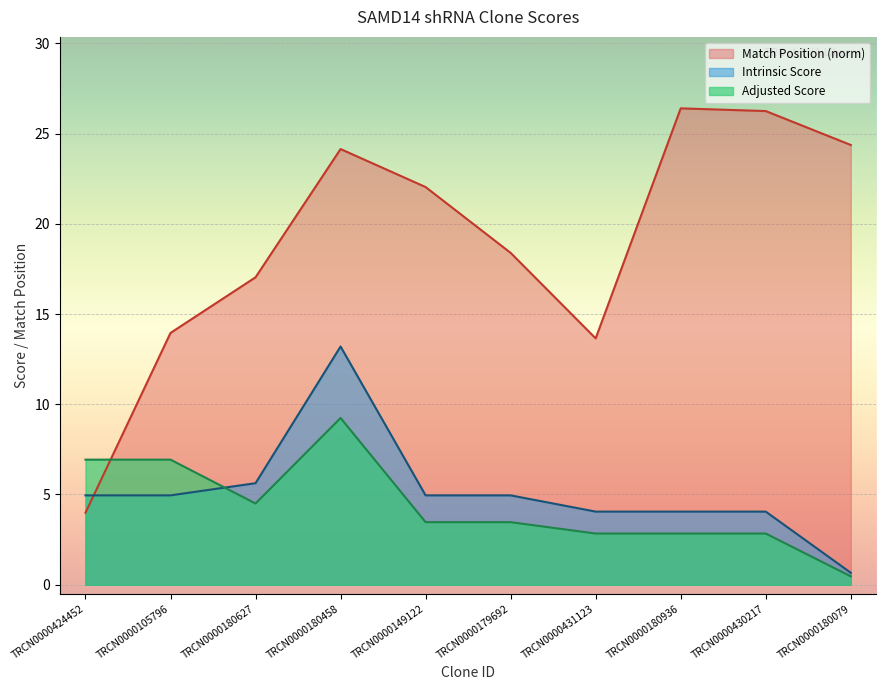

At which category is the sum across all series the highest?

TRCN0000180458